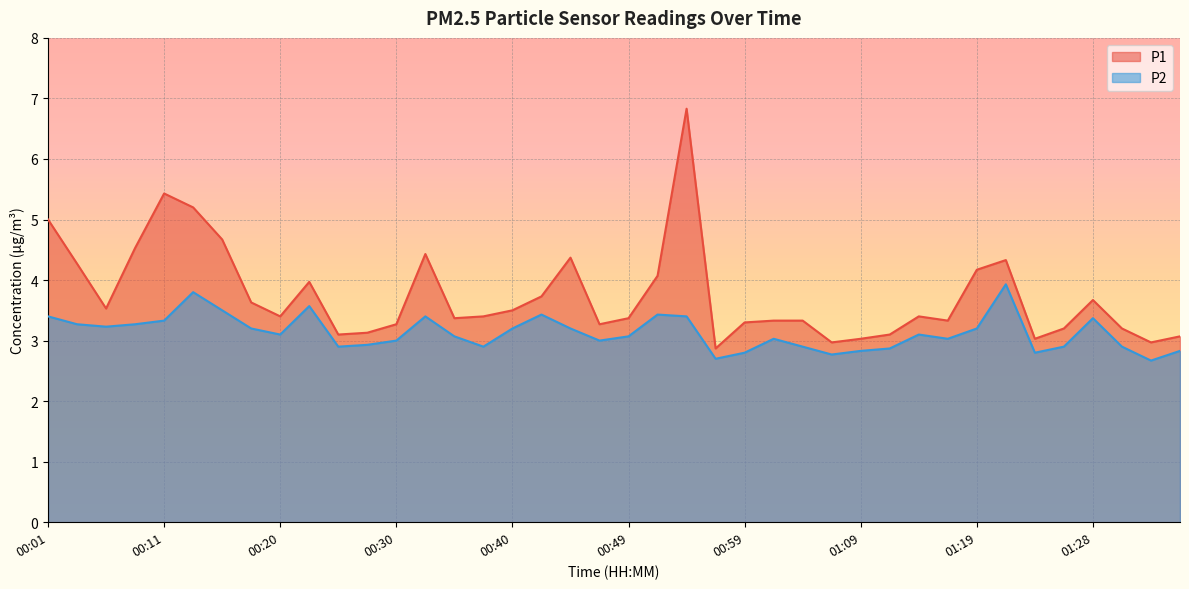

What position from the right is 01:16?

9